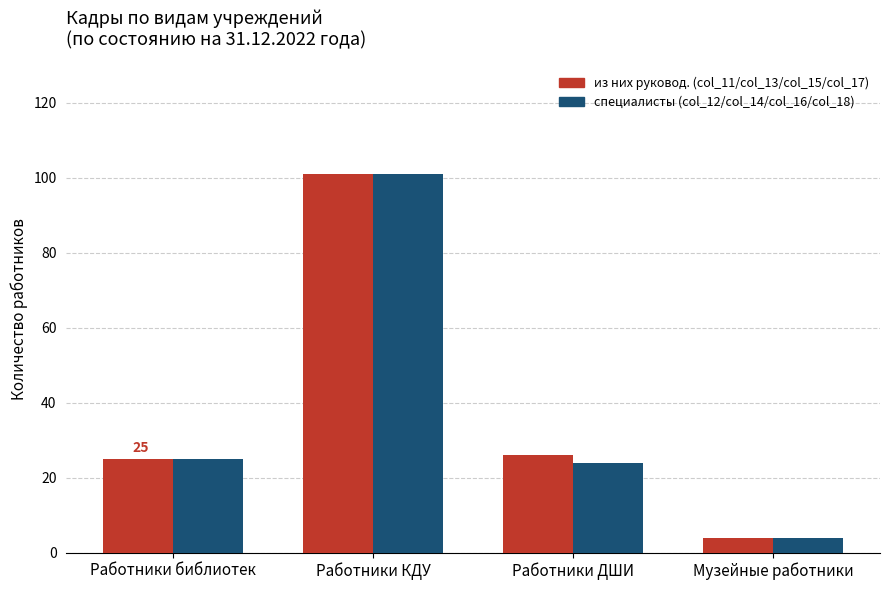

What is the sum of the из них руковод. (col_11/col_13/col_15/col_17) values at Работники библиотек and Работники КДУ?

126